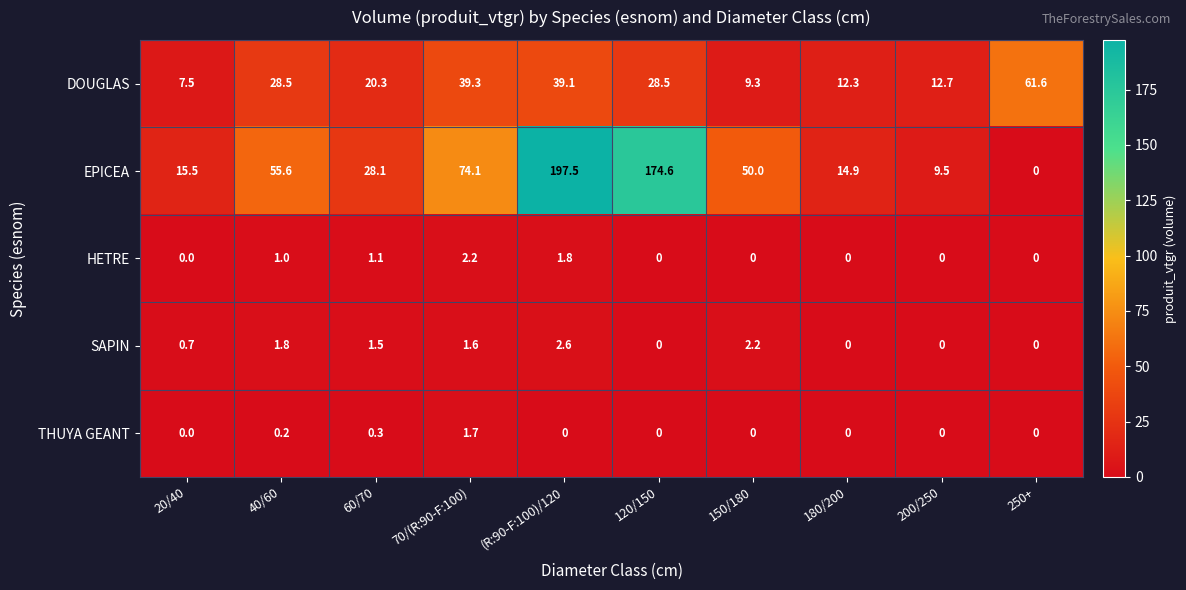

Which series has the widest spread of values?

EPICEA